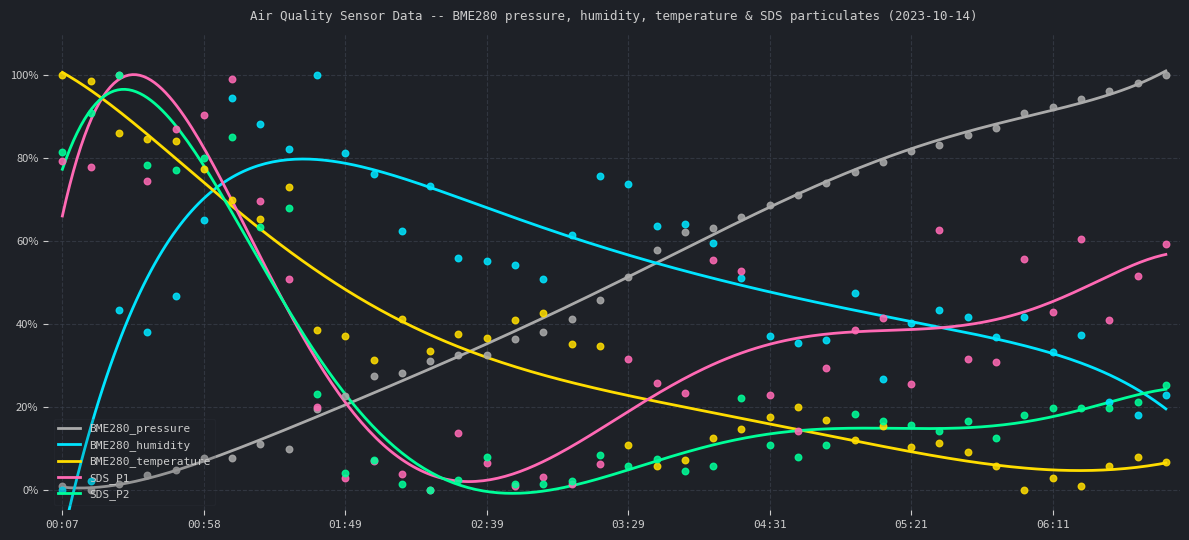

At which category is the sum across all series the highest?

01:08